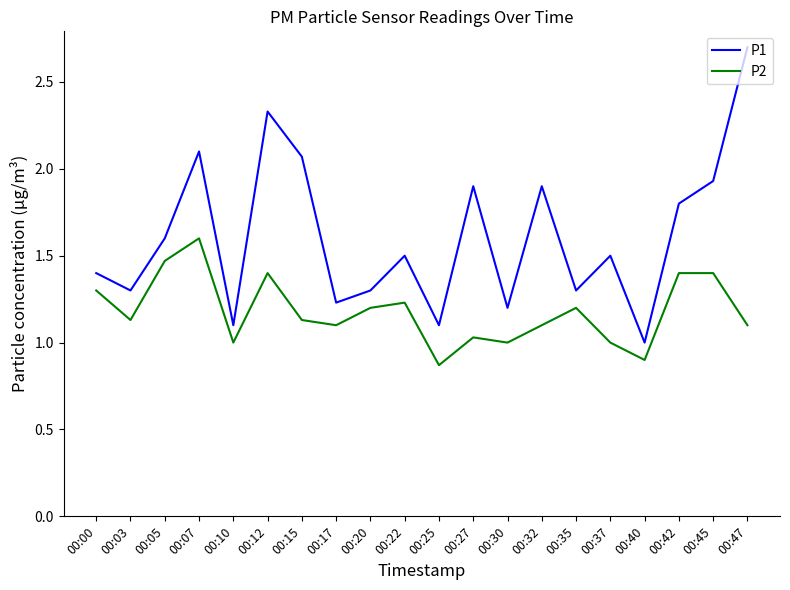

List the series in order of their overall mean, lowest first.

P2, P1